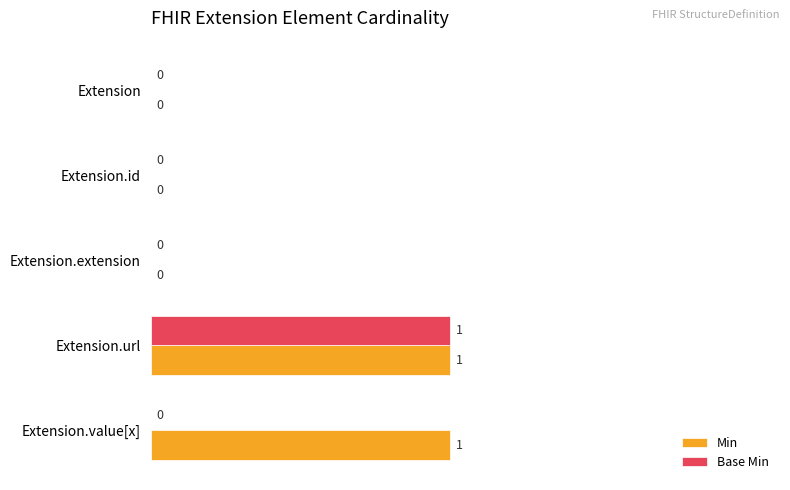

Which series has the largest total across all categories?

Min